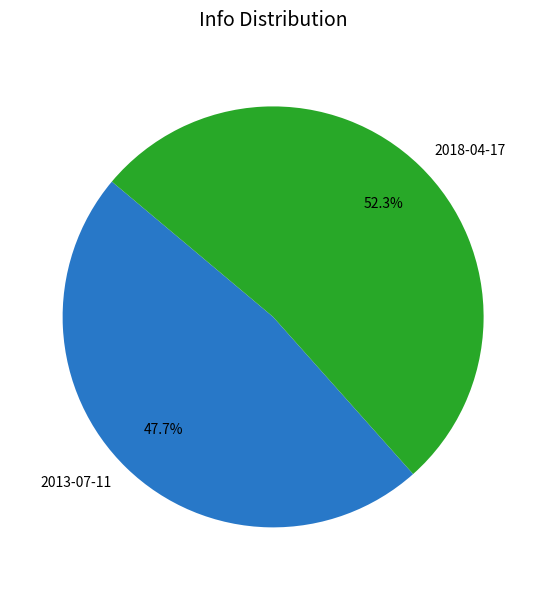

Count the number of slices in the pie.

2